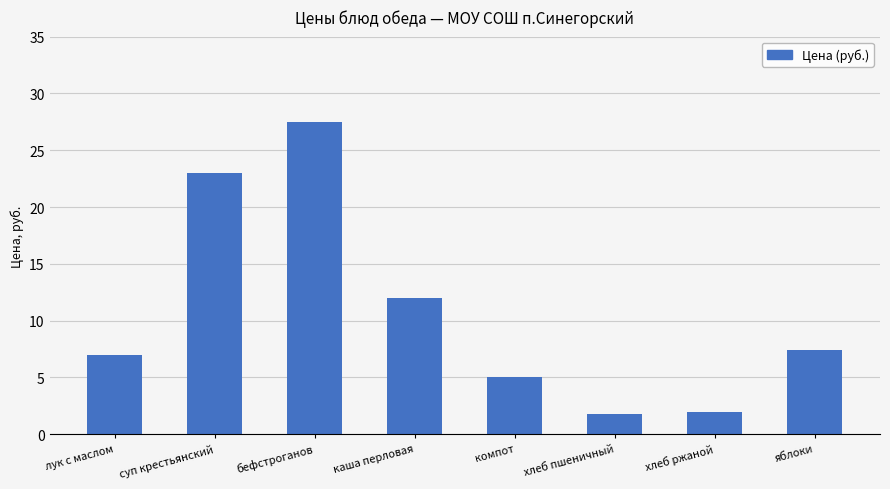

What is the difference between the second highest and second lowest values?

21.0